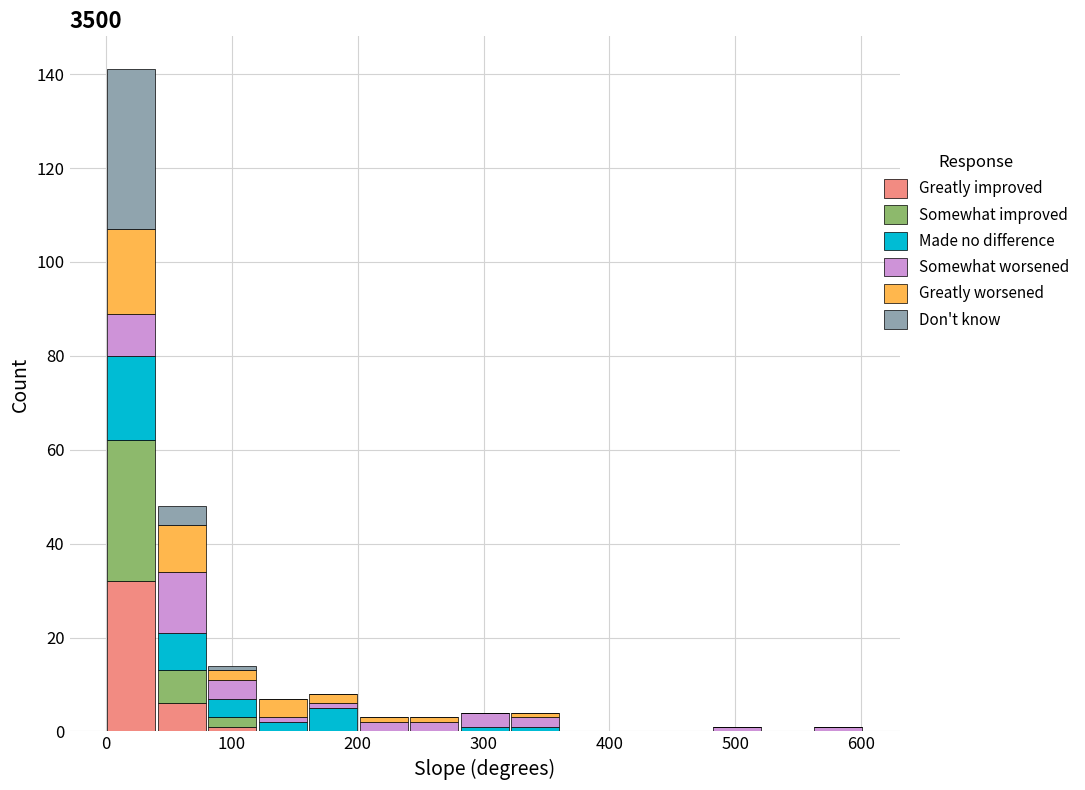

Which range on the x-axis has the tallest stacked bar (by total height)?

0 to 40